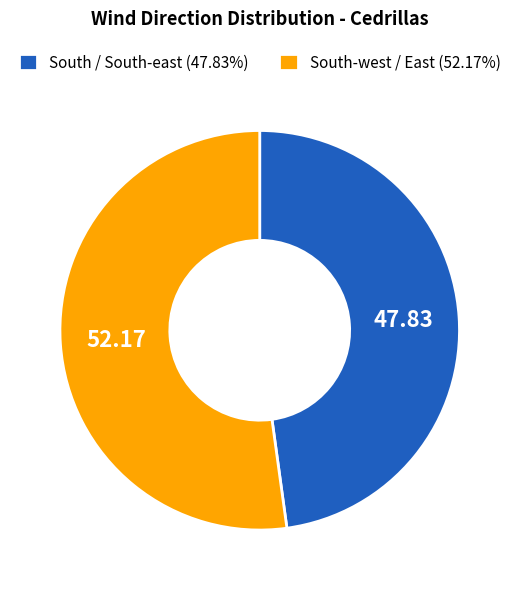

Is the sum of South-west / East (52.17%) and South / South-east (47.83%) greater than half?

Yes